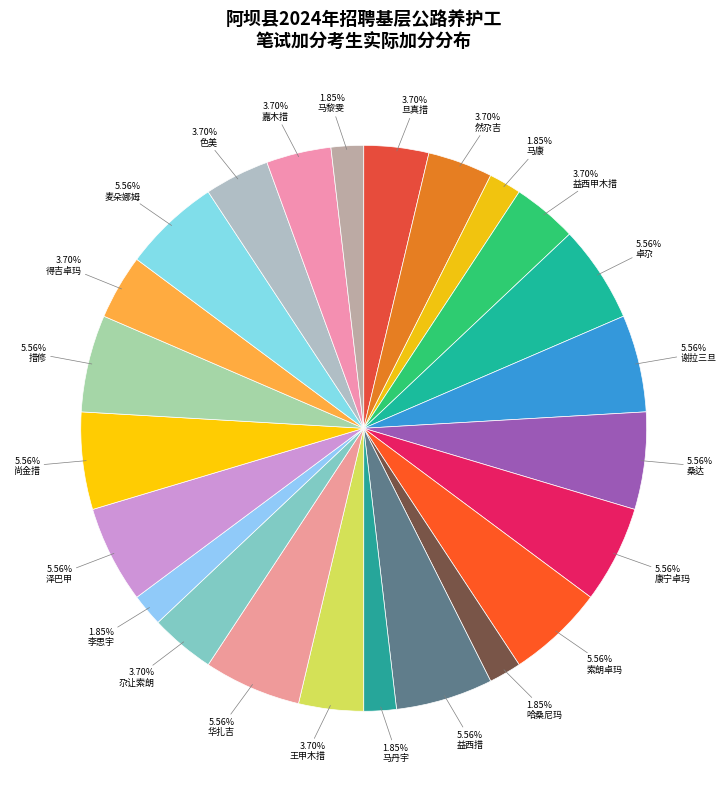

To the nearest percent, what is the average slice percentage?

4%